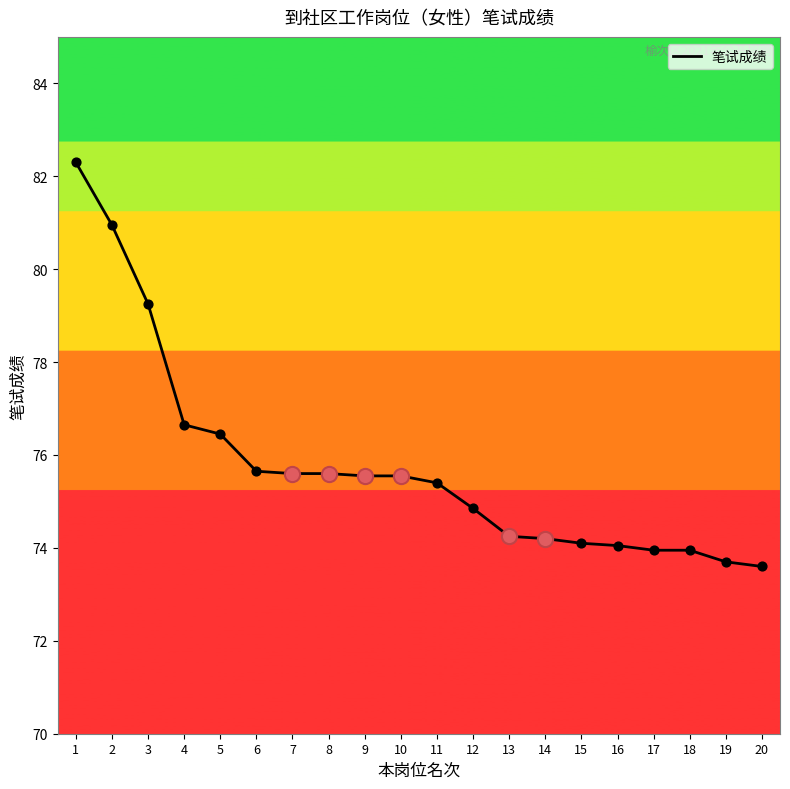

Which has a higher value, 14 or 17?

14